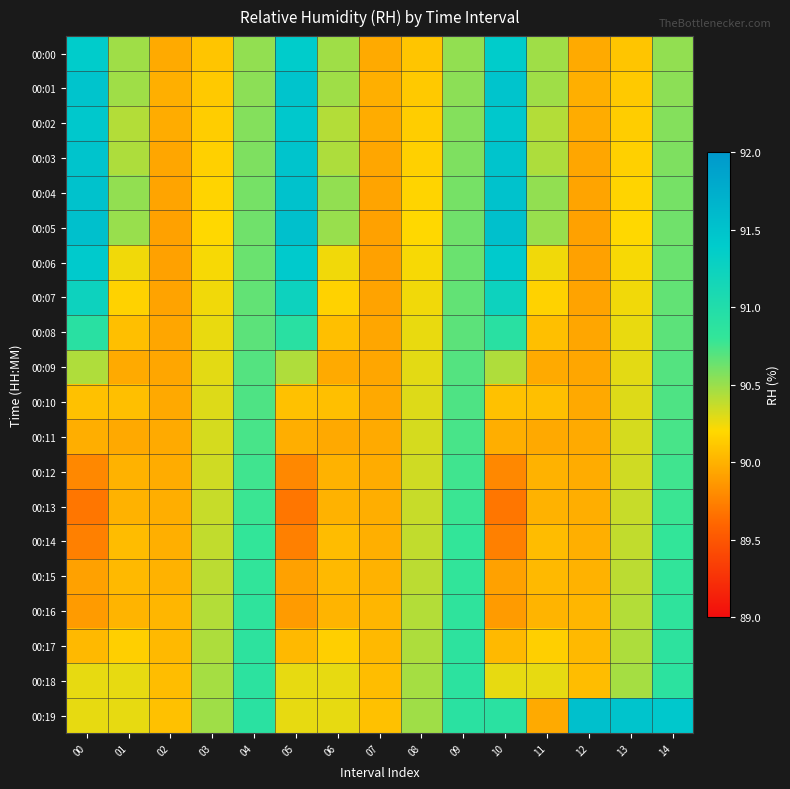

Reading right to left, what are all the values shown in this chart?

00:00: 14=90.5	13=90.1	12=90.0	11=90.5	10=91.4	09=90.5	08=90.1	07=90.0	06=90.5	05=91.4	04=90.5	03=90.1	02=90.0	01=90.5	00=91.4
00:01: 14=90.5	13=90.1	12=90.0	11=90.5	10=91.5	09=90.5	08=90.1	07=90.0	06=90.5	05=91.5	04=90.5	03=90.1	02=90.0	01=90.5	00=91.5
00:02: 14=90.6	13=90.1	12=90.0	11=90.4	10=91.4	09=90.6	08=90.1	07=90.0	06=90.4	05=91.4	04=90.6	03=90.1	02=90.0	01=90.4	00=91.4
00:03: 14=90.6	13=90.2	12=89.9	11=90.4	10=91.5	09=90.6	08=90.2	07=89.9	06=90.4	05=91.5	04=90.6	03=90.2	02=89.9	01=90.4	00=91.5
00:04: 14=90.6	13=90.2	12=89.9	11=90.5	10=91.5	09=90.6	08=90.2	07=89.9	06=90.5	05=91.5	04=90.6	03=90.2	02=89.9	01=90.5	00=91.5
00:05: 14=90.6	13=90.2	12=89.9	11=90.5	10=91.5	09=90.6	08=90.2	07=89.9	06=90.5	05=91.5	04=90.6	03=90.2	02=89.9	01=90.5	00=91.5
00:06: 14=90.6	13=90.2	12=89.9	11=90.2	10=91.4	09=90.6	08=90.2	07=89.9	06=90.2	05=91.4	04=90.6	03=90.2	02=89.9	01=90.2	00=91.4
00:07: 14=90.7	13=90.2	12=89.9	11=90.2	10=91.2	09=90.7	08=90.2	07=89.9	06=90.2	05=91.2	04=90.7	03=90.2	02=89.9	01=90.2	00=91.2
00:08: 14=90.7	13=90.3	12=89.9	11=90.1	10=90.9	09=90.7	08=90.3	07=89.9	06=90.1	05=90.9	04=90.7	03=90.3	02=89.9	01=90.1	00=90.9
00:09: 14=90.7	13=90.3	12=89.9	11=90.0	10=90.4	09=90.7	08=90.3	07=89.9	06=90.0	05=90.4	04=90.7	03=90.3	02=89.9	01=90.0	00=90.4
00:10: 14=90.7	13=90.3	12=90.0	11=90.1	10=90.1	09=90.7	08=90.3	07=90.0	06=90.1	05=90.1	04=90.7	03=90.3	02=90.0	01=90.1	00=90.1
00:11: 14=90.7	13=90.3	12=90.0	11=90.0	10=90.0	09=90.7	08=90.3	07=90.0	06=90.0	05=90.0	04=90.7	03=90.3	02=90.0	01=90.0	00=90.0
00:12: 14=90.8	13=90.3	12=90.0	11=90.0	10=89.8	09=90.8	08=90.3	07=90.0	06=90.0	05=89.8	04=90.8	03=90.3	02=90.0	01=90.0	00=89.8
00:13: 14=90.8	13=90.4	12=90.0	11=90.0	10=89.7	09=90.8	08=90.4	07=90.0	06=90.0	05=89.7	04=90.8	03=90.4	02=90.0	01=90.0	00=89.7
00:14: 14=90.8	13=90.4	12=90.0	11=90.0	10=89.7	09=90.8	08=90.4	07=90.0	06=90.0	05=89.7	04=90.8	03=90.4	02=90.0	01=90.0	00=89.7
00:15: 14=90.8	13=90.4	12=90.0	11=90.0	10=89.9	09=90.8	08=90.4	07=90.0	06=90.0	05=89.9	04=90.8	03=90.4	02=90.0	01=90.0	00=89.9
00:16: 14=90.8	13=90.4	12=90.0	11=90.0	10=89.9	09=90.8	08=90.4	07=90.0	06=90.0	05=89.9	04=90.8	03=90.4	02=90.0	01=90.0	00=89.9
00:17: 14=90.9	13=90.4	12=90.0	11=90.2	10=90.0	09=90.9	08=90.4	07=90.0	06=90.2	05=90.0	04=90.9	03=90.4	02=90.0	01=90.2	00=90.0
00:18: 14=90.9	13=90.5	12=90.1	11=90.3	10=90.3	09=90.9	08=90.5	07=90.1	06=90.3	05=90.3	04=90.9	03=90.5	02=90.1	01=90.3	00=90.3
00:19: 14=91.4	13=91.5	12=91.5	11=90.0	10=90.9	09=90.9	08=90.5	07=90.1	06=90.3	05=90.3	04=90.9	03=90.5	02=90.1	01=90.3	00=90.3